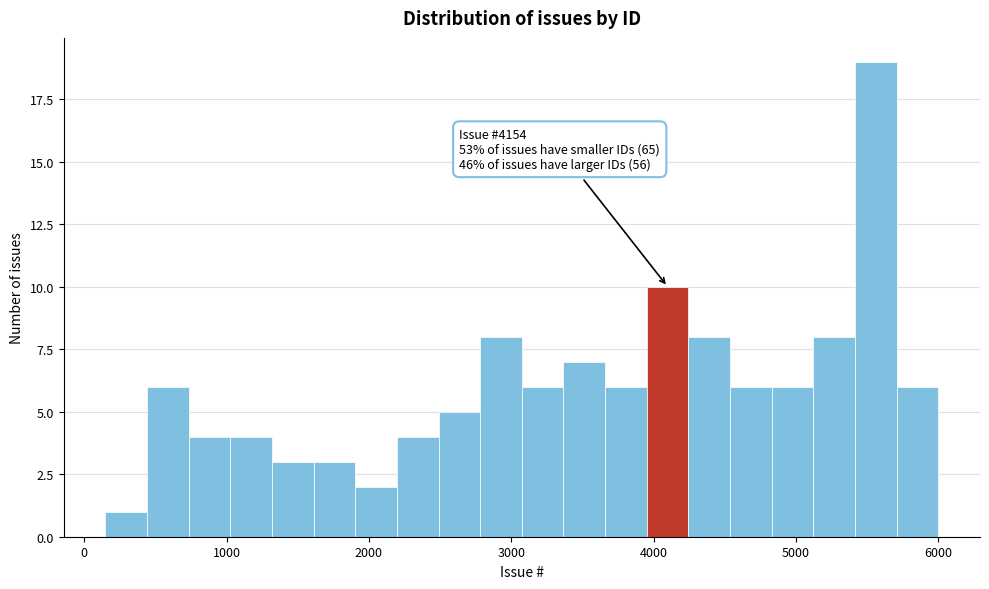

Around what value on the x-axis is the tallest bar? Give the approximate position of its centre, as read against the axis.

5600